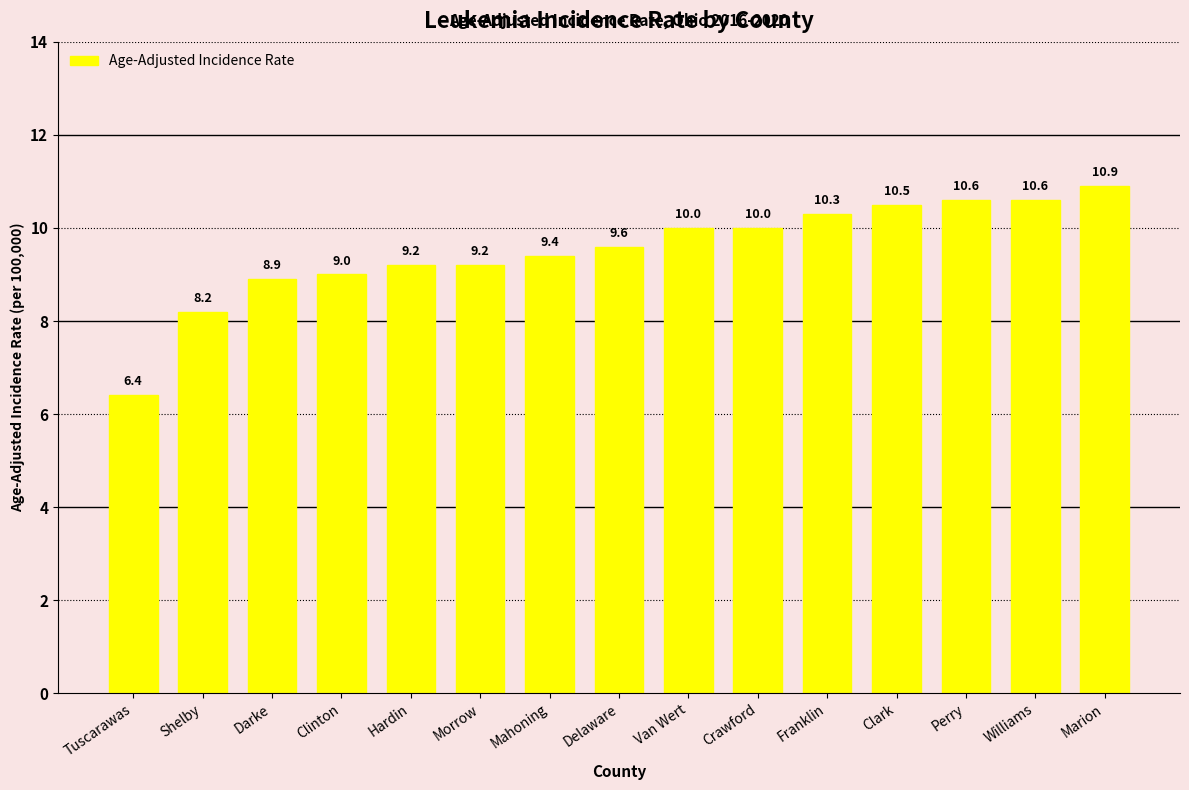

At which category does the chart reach its peak across all series?

Marion